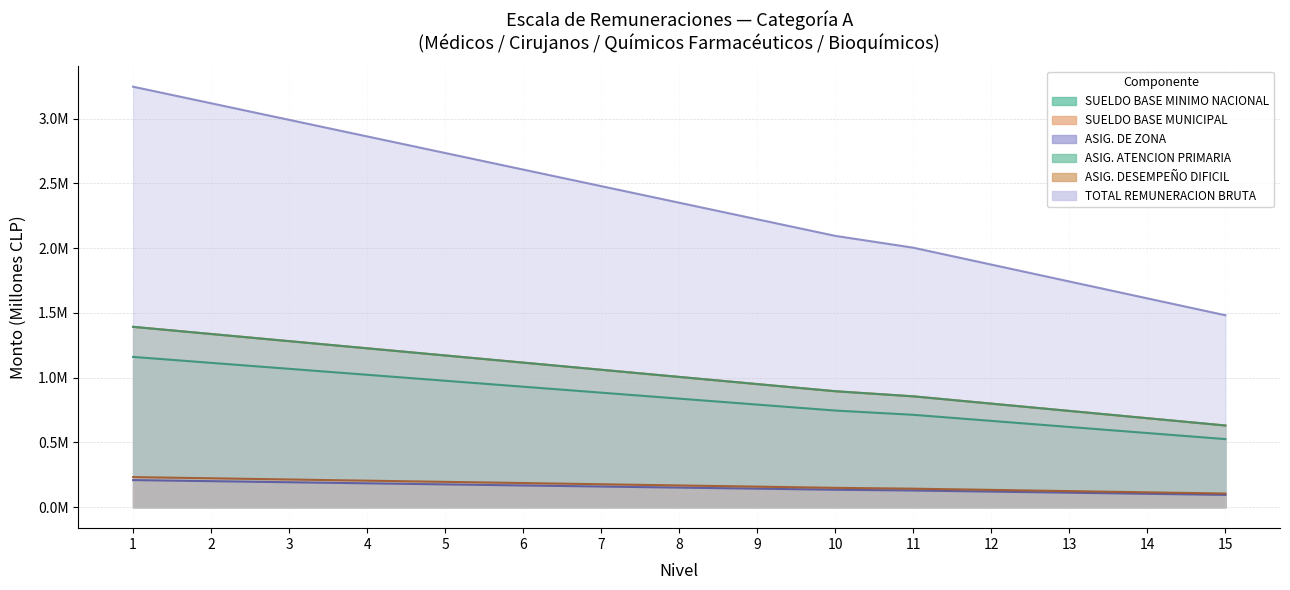

Reading left to right, transcribe all the data shown in this chart.

SUELDO BASE MINIMO NACIONAL: 1=1.2	2=1.1	3=1.1	4=1.0	5=1.0	6=0.9	7=0.9	8=0.8	9=0.8	10=0.7	11=0.7	12=0.7	13=0.6	14=0.6	15=0.5
SUELDO BASE MUNICIPAL: 1=1.4	2=1.3	3=1.3	4=1.2	5=1.2	6=1.1	7=1.1	8=1.0	9=1.0	10=0.9	11=0.9	12=0.8	13=0.7	14=0.7	15=0.6
ASIG. DE ZONA: 1=0.2	2=0.2	3=0.2	4=0.2	5=0.2	6=0.2	7=0.2	8=0.2	9=0.1	10=0.1	11=0.1	12=0.1	13=0.1	14=0.1	15=0.1
ASIG. ATENCION PRIMARIA: 1=1.4	2=1.3	3=1.3	4=1.2	5=1.2	6=1.1	7=1.1	8=1.0	9=1.0	10=0.9	11=0.9	12=0.8	13=0.7	14=0.7	15=0.6
ASIG. DESEMPEÑO DIFICIL: 1=0.2	2=0.2	3=0.2	4=0.2	5=0.2	6=0.2	7=0.2	8=0.2	9=0.2	10=0.1	11=0.1	12=0.1	13=0.1	14=0.1	15=0.1
TOTAL REMUNERACION BRUTA: 1=3.2	2=3.1	3=3.0	4=2.9	5=2.7	6=2.6	7=2.5	8=2.4	9=2.2	10=2.1	11=2.0	12=1.9	13=1.7	14=1.6	15=1.5